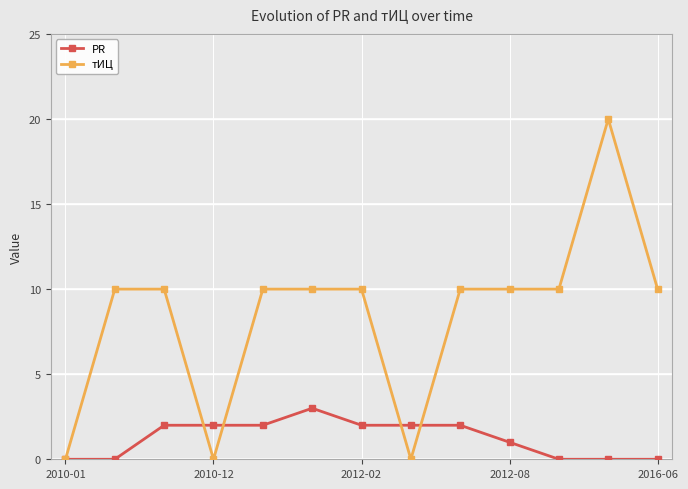

Reading right to left, extract all data points from this chart.

PR: 0	0	0	1	2	2	2	3	2	2	2	0	0
тИЦ: 10	20	10	10	10	0	10	10	10	0	10	10	0